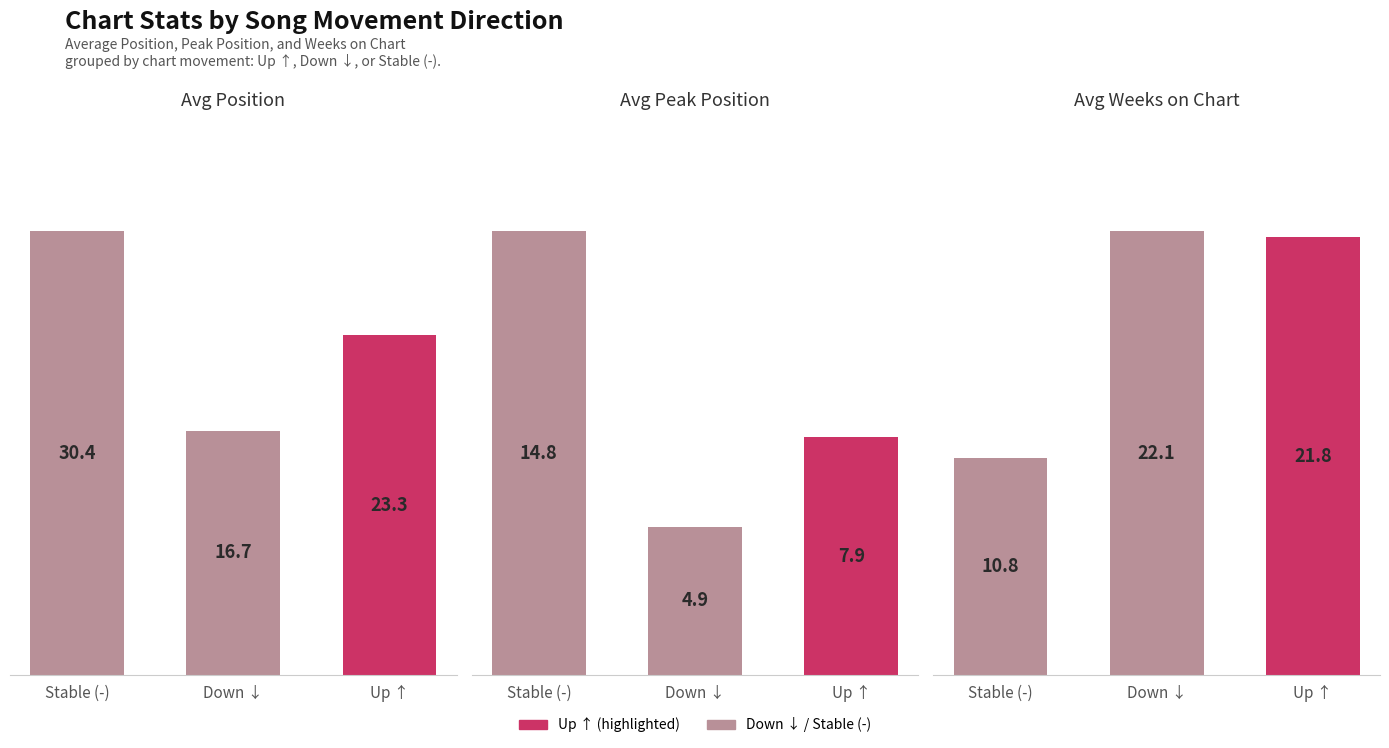

List the labels in order of Avg Peak Position value, smallest first.

Down ↓, Up ↑, Stable (-)